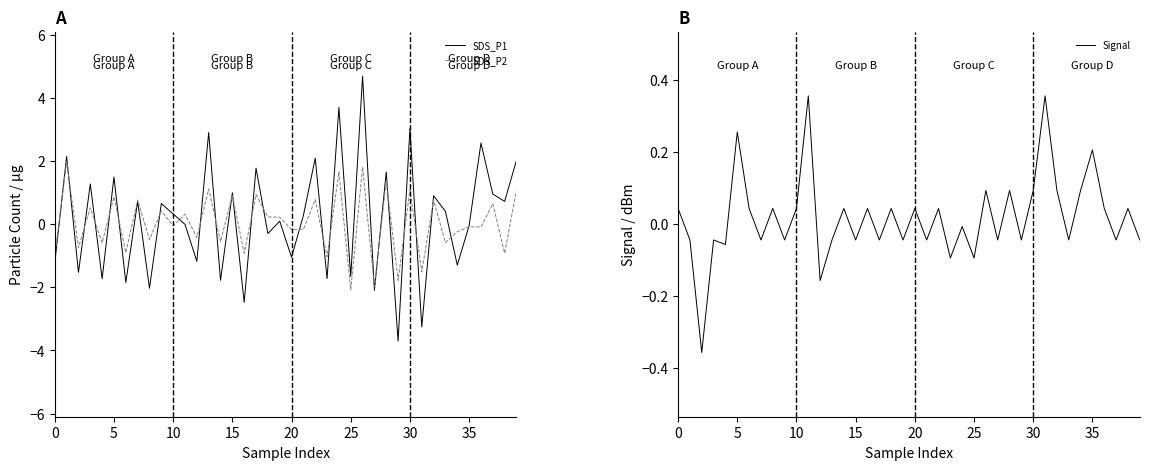

What is the spread (max minus min) of values at 31?

3.6